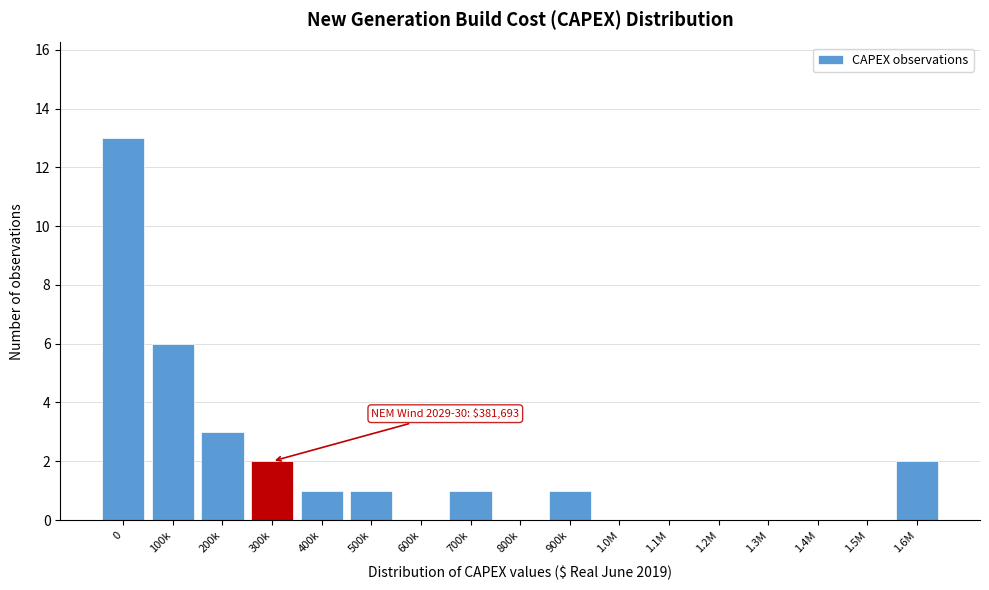

Reading right to left, extract all data points from this chart.

1.6M=2	1.5M=0	1.4M=0	1.3M=0	1.2M=0	1.1M=0	1.0M=0	900k=1	800k=0	700k=1	600k=0	500k=1	400k=1	300k=2	200k=3	100k=6	0=13